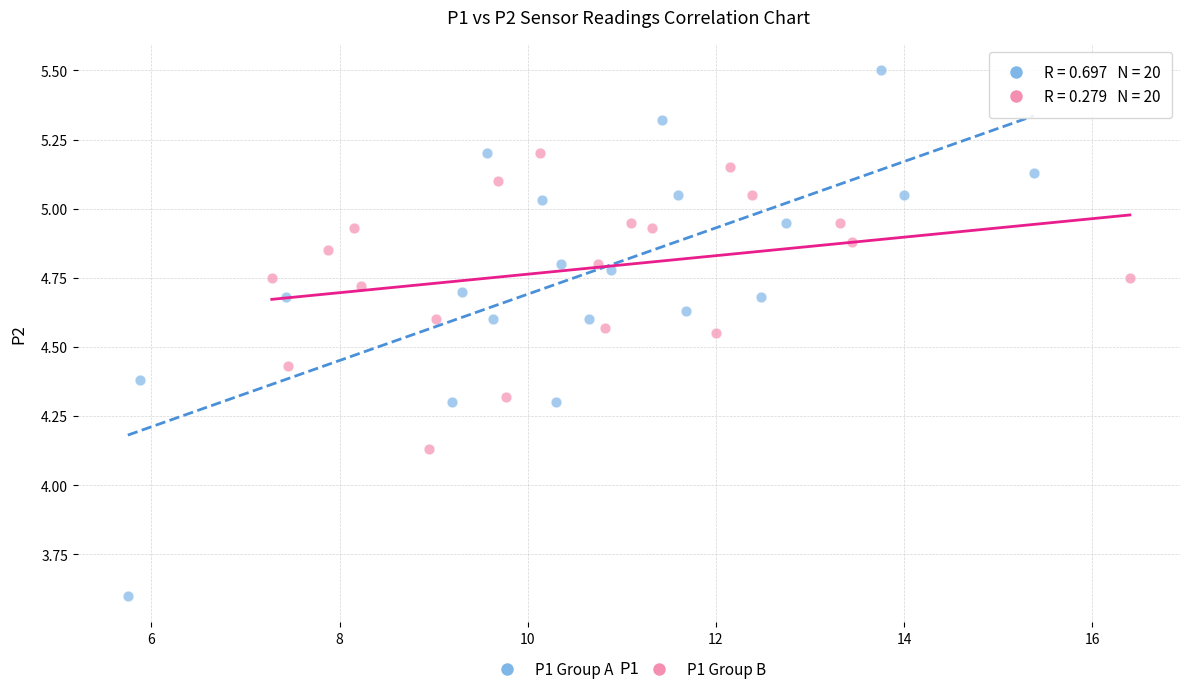

Which series contains the highest Y value?

P1 Group A